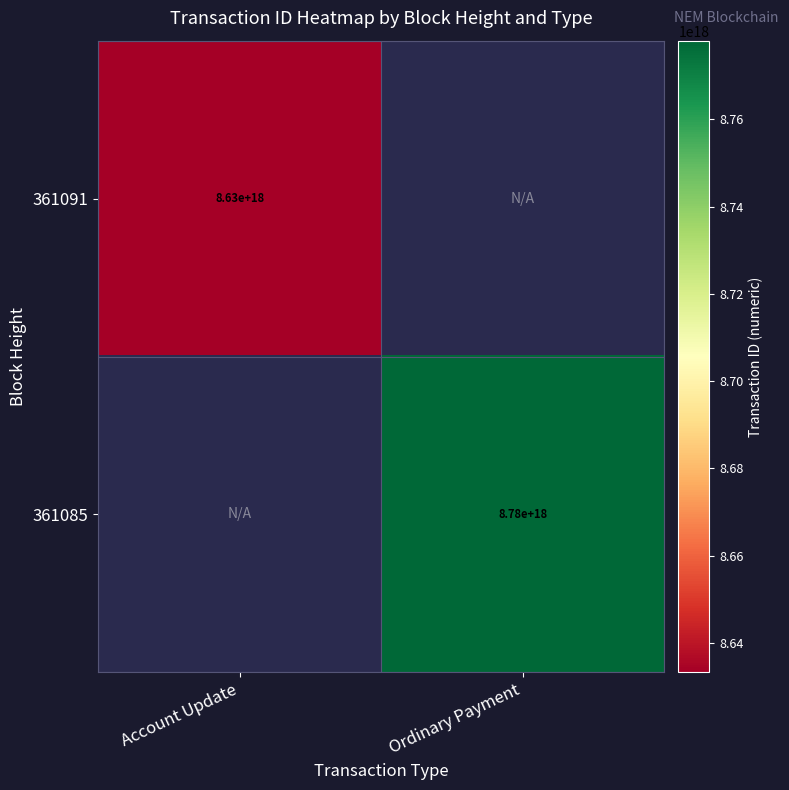

The 361085 series shows 5080228081824831488.0 at Ordinary Payment. True or false?

False